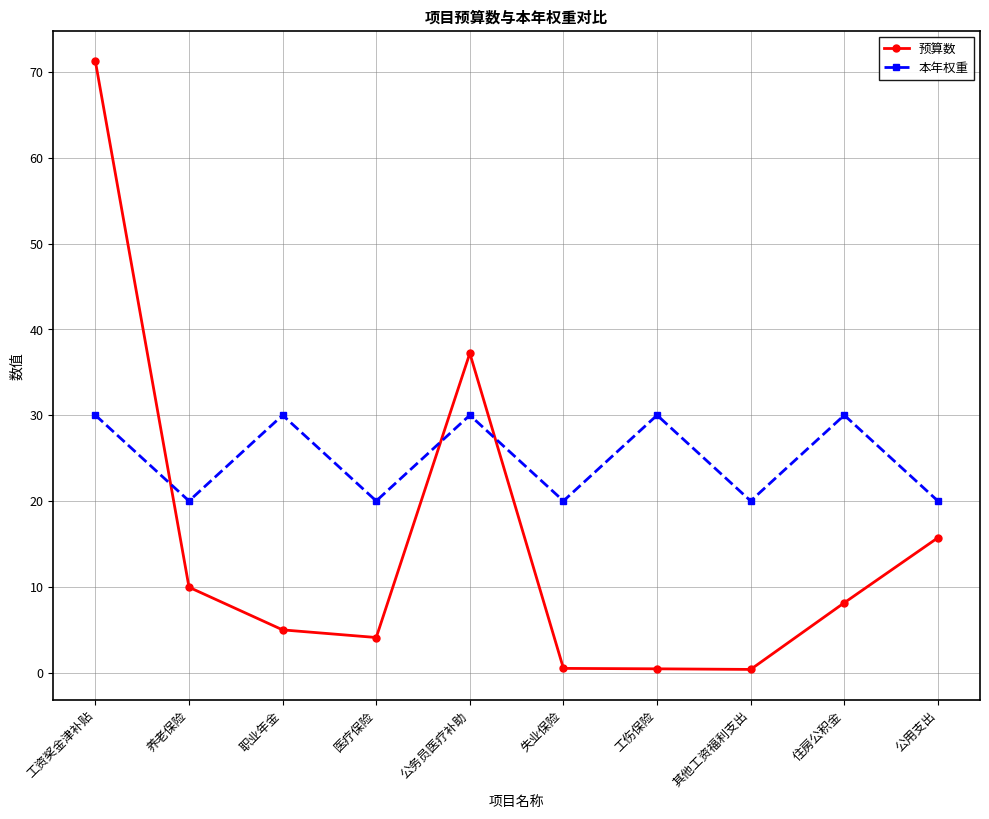

What is the lowest value of the 本年权重 series?

20.0